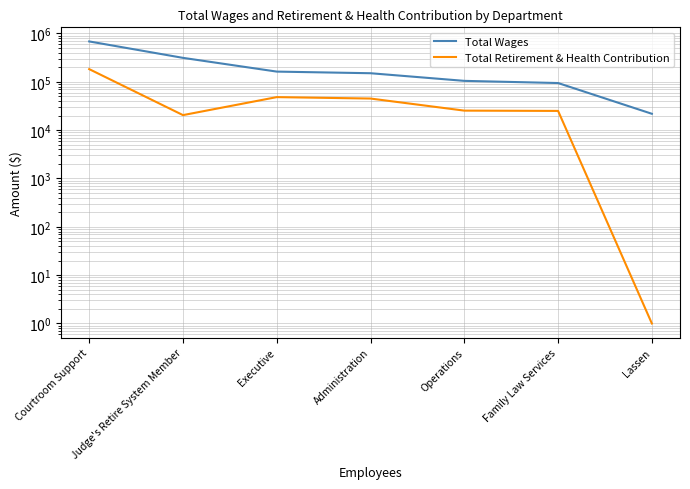

What is the difference between the maximum and second lowest values in the Total Retirement & Health Contribution series?

162675